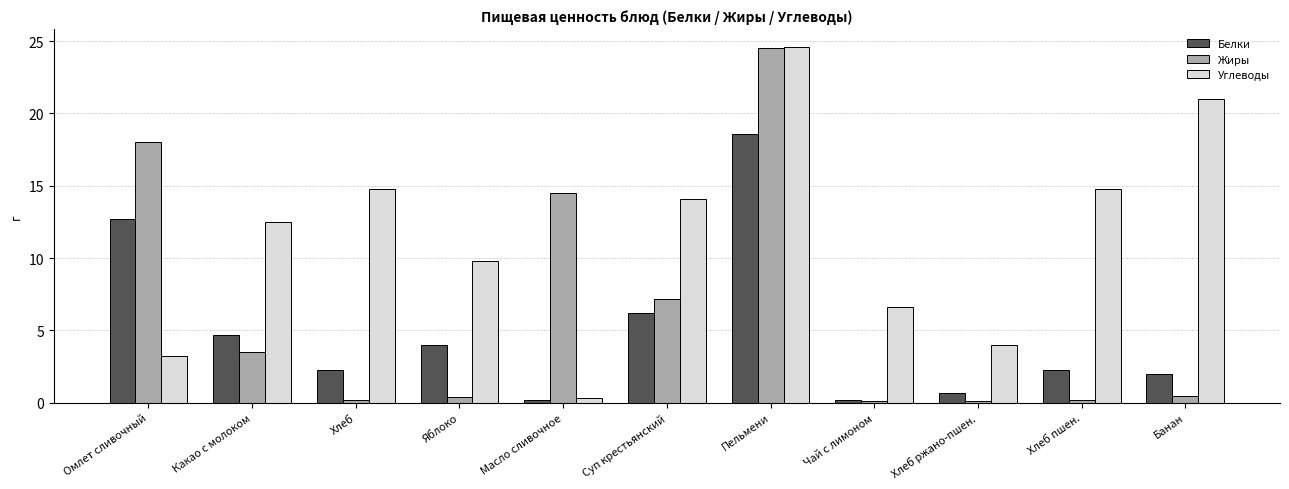

Which series has the largest range (max minus min)?

Жиры